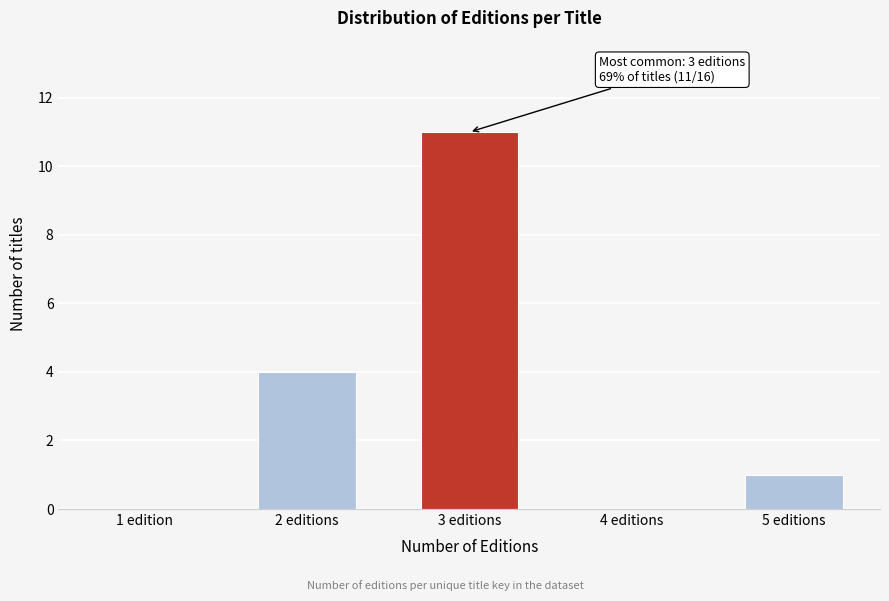

Reading left to right, what are all the values shown in this chart?

1 edition=0	2 editions=4	3 editions=11	4 editions=0	5 editions=1